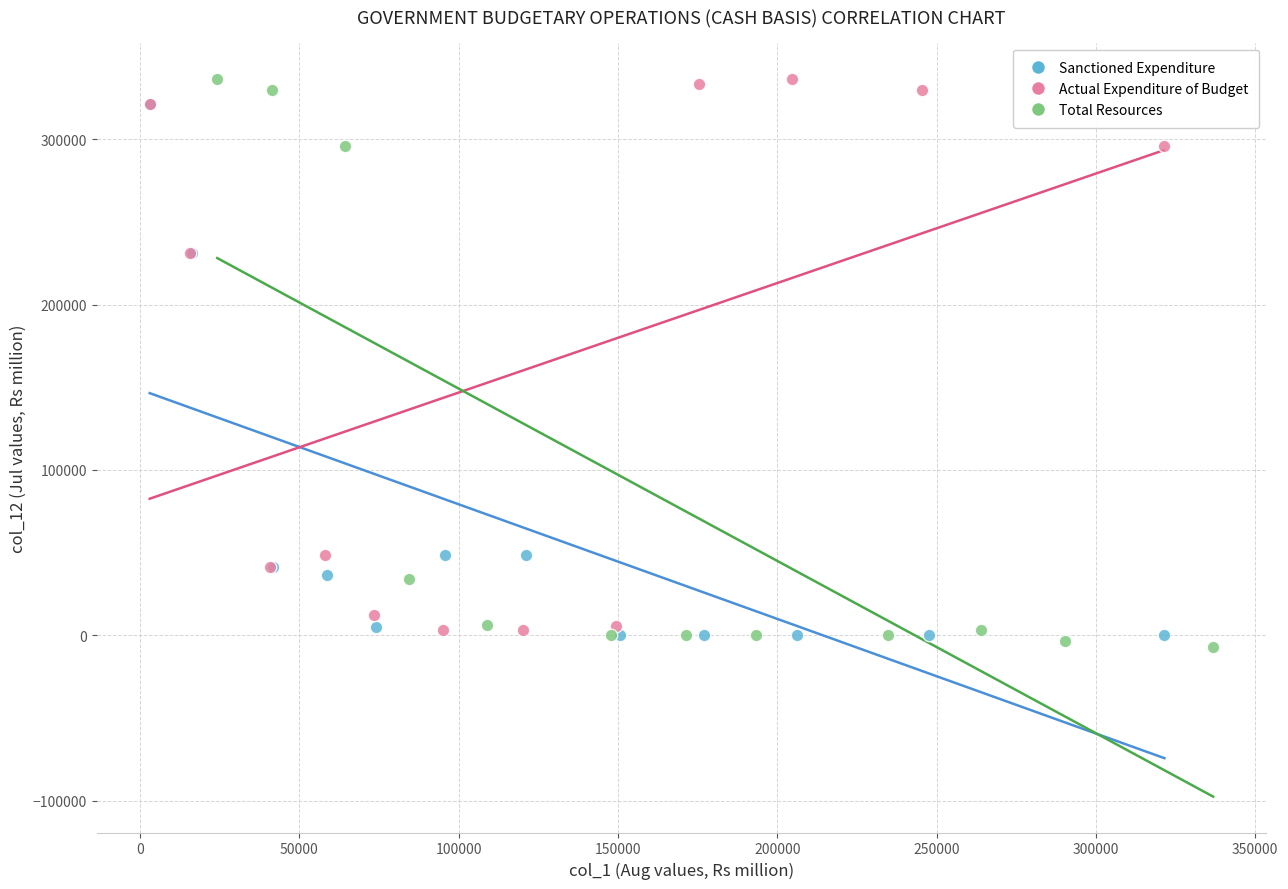

What are all the series names shown in the legend?

Sanctioned Expenditure, Actual Expenditure of Budget, Total Resources